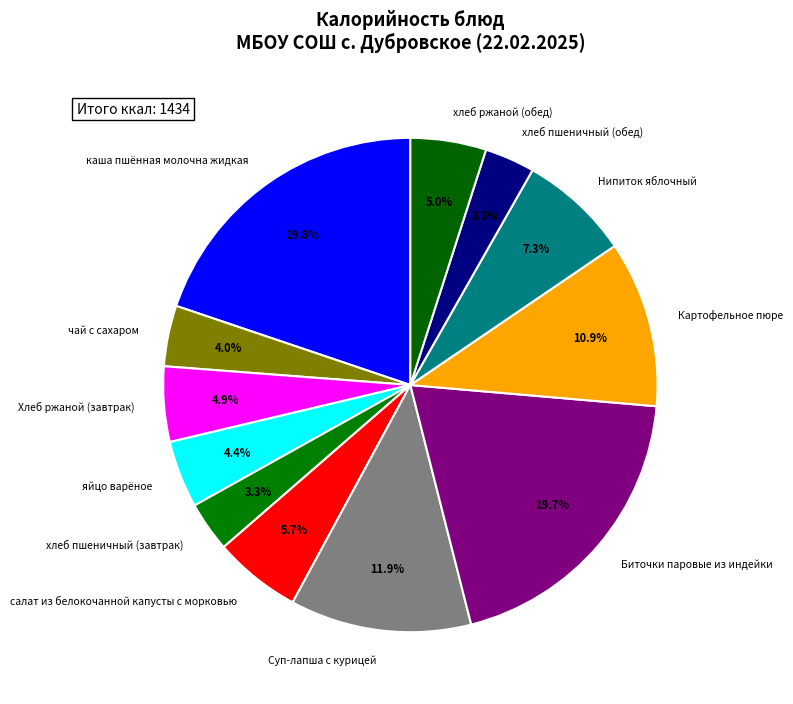

Combined, do Нипиток яблочный and Хлеб ржаной (завтрак) account for over 50%?

No